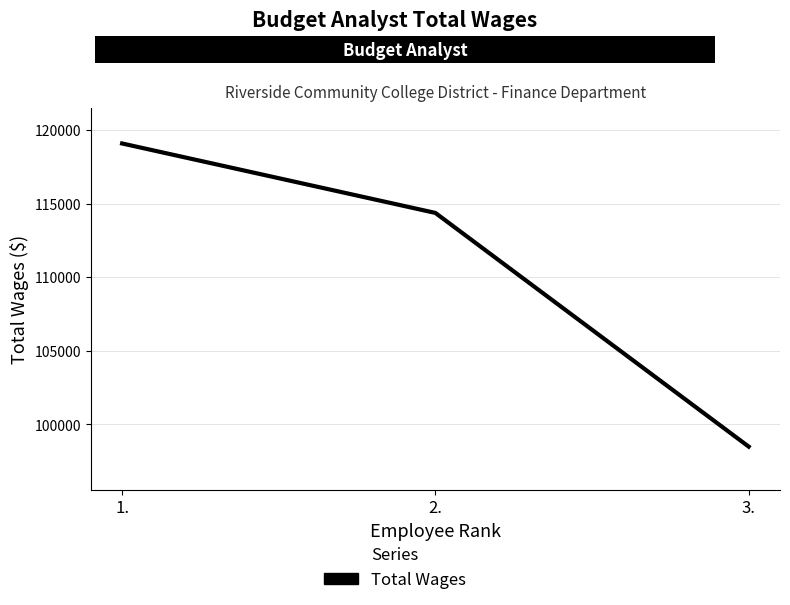

How many lines are shown in the chart?

1